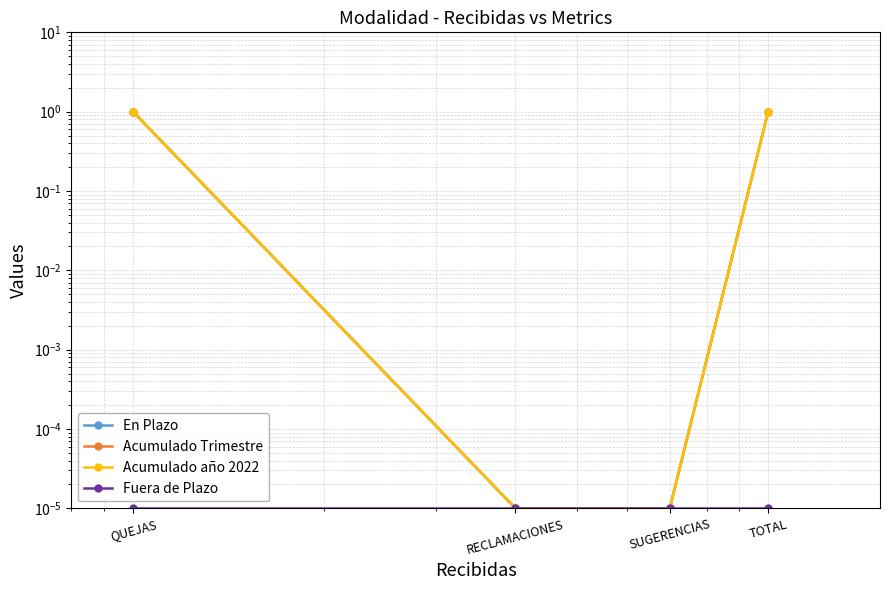

Which series has the largest total across all categories?

En Plazo